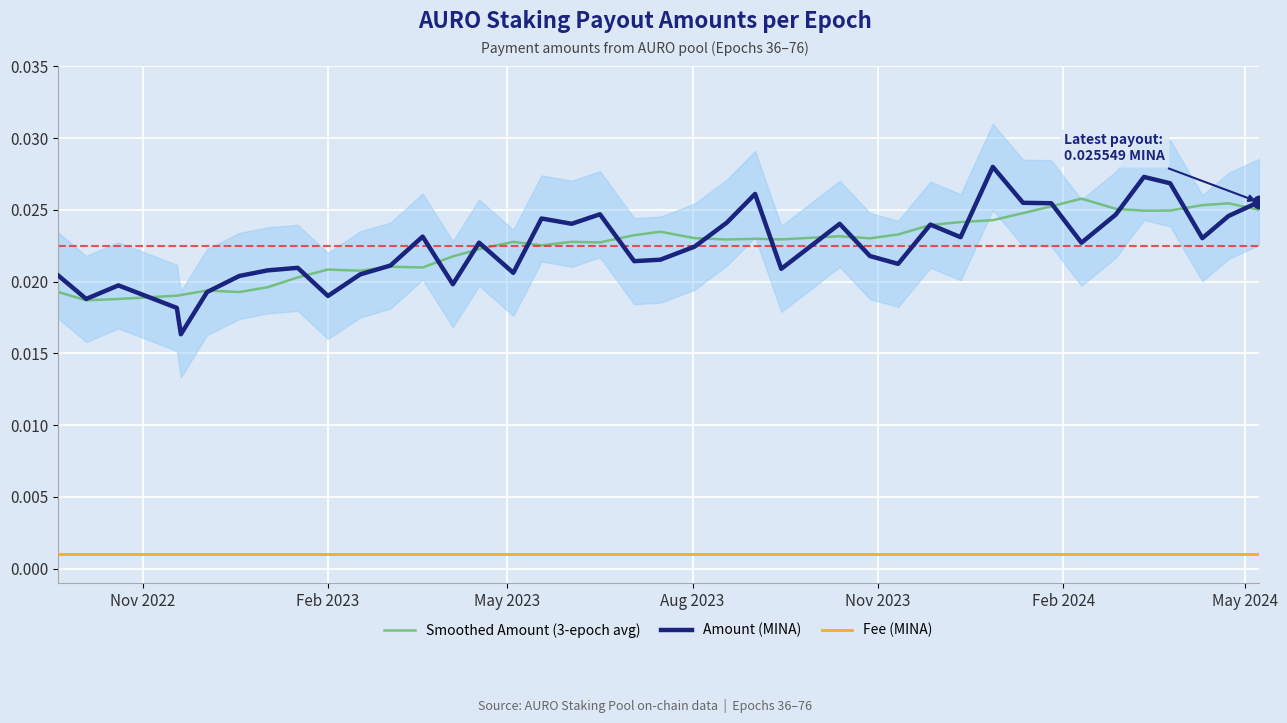

True or false: Fee (MINA) and Amount (MINA) cross at least once.

False